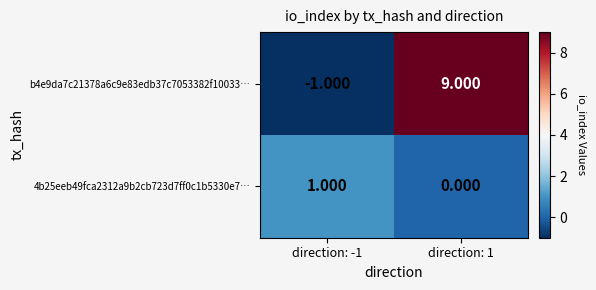

Is the value of b4e9da7c21378a6c9e83edb37c7053382f10033… at direction: 1 greater than the value of 4b25eeb49fca2312a9b2cb723d7ff0c1b5330e7… at direction: 1?

Yes